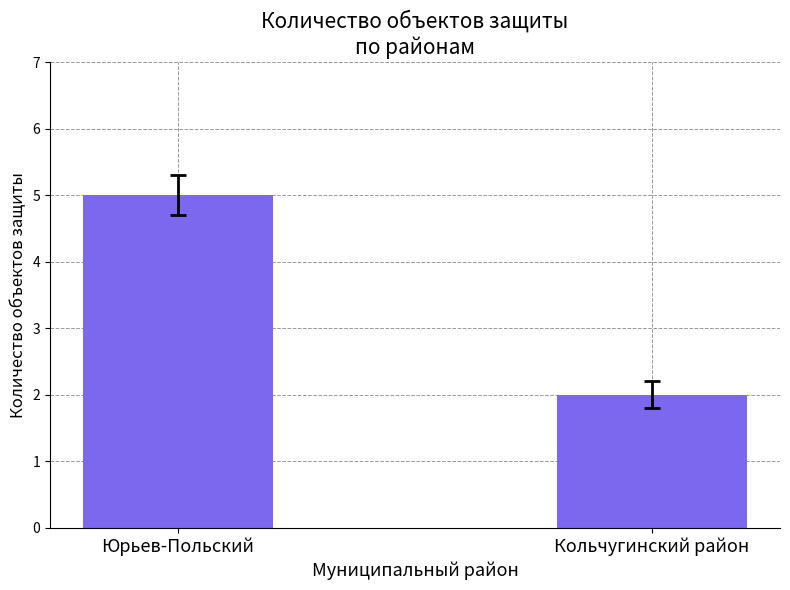

Where is the data nearest to the value 3?

Кольчугинский район